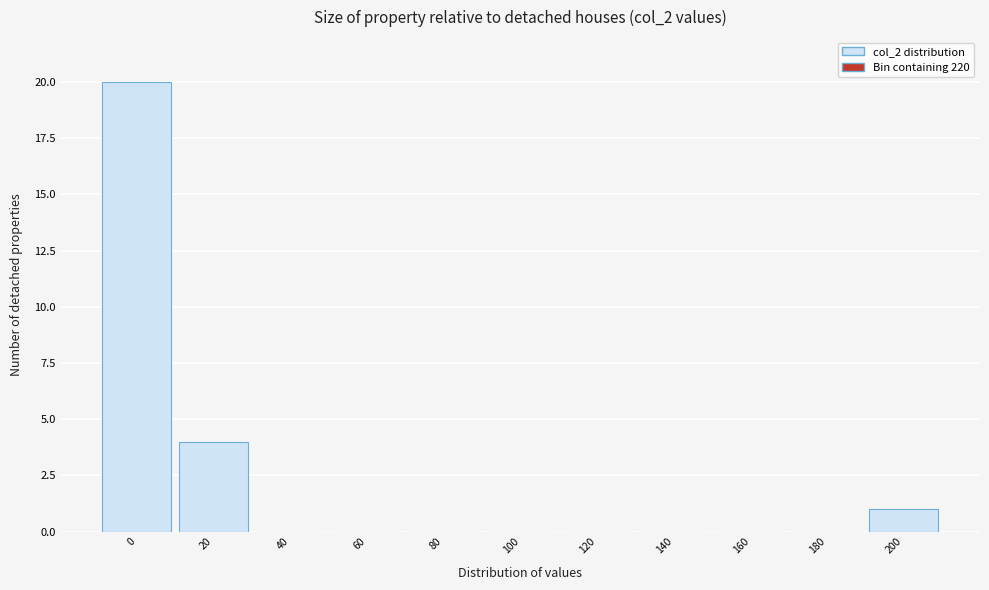

Reading right to left, transcribe all the data shown in this chart.

200=1	180=0	160=0	140=0	120=0	100=0	80=0	60=0	40=0	20=4	0=20